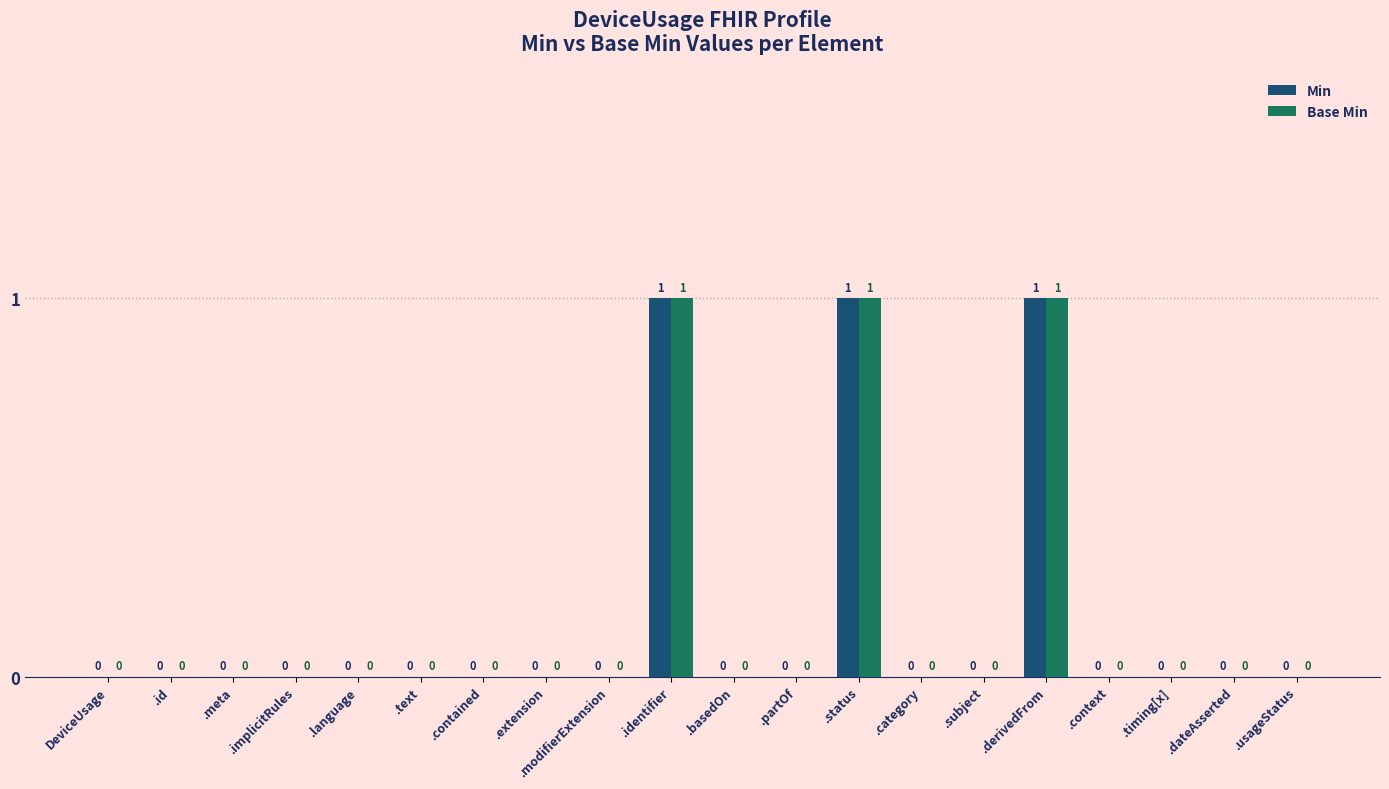

What is the maximum value shown in the chart?

1